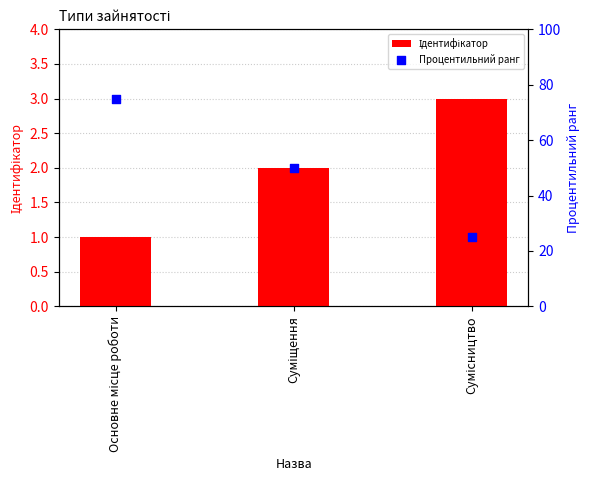

At which category is the sum across all series the highest?

Основне місце роботи